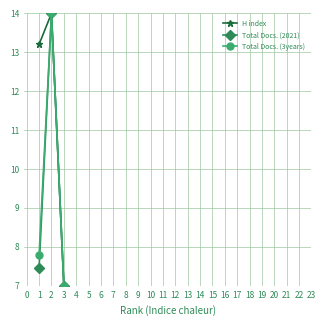

How many lines are shown in the chart?

3